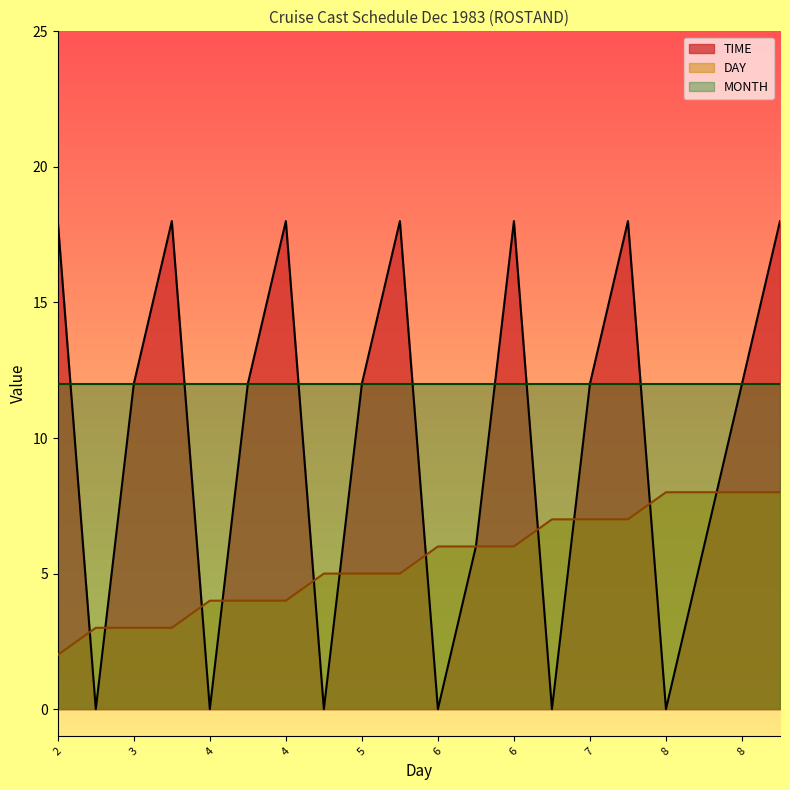

What is the greatest value displayed?

18